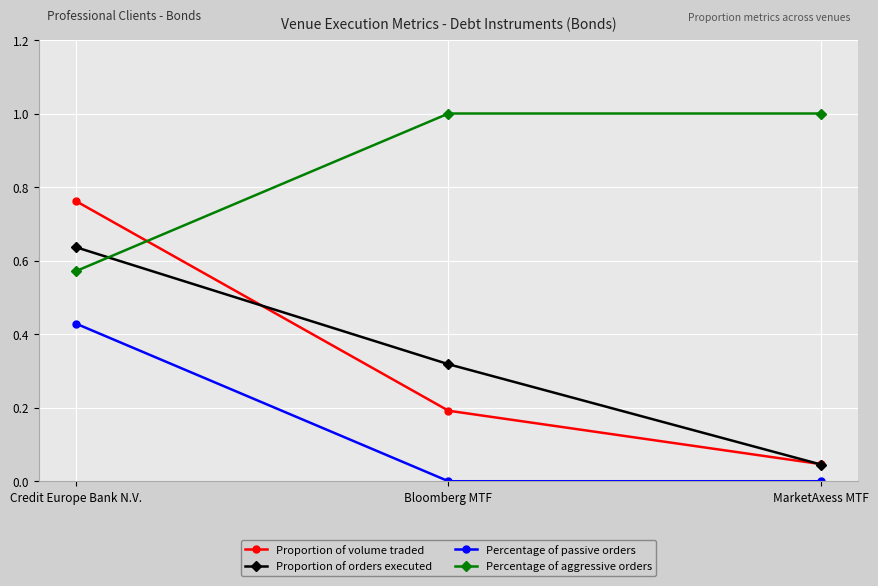

What position from the right is Credit Europe Bank N.V.?

3